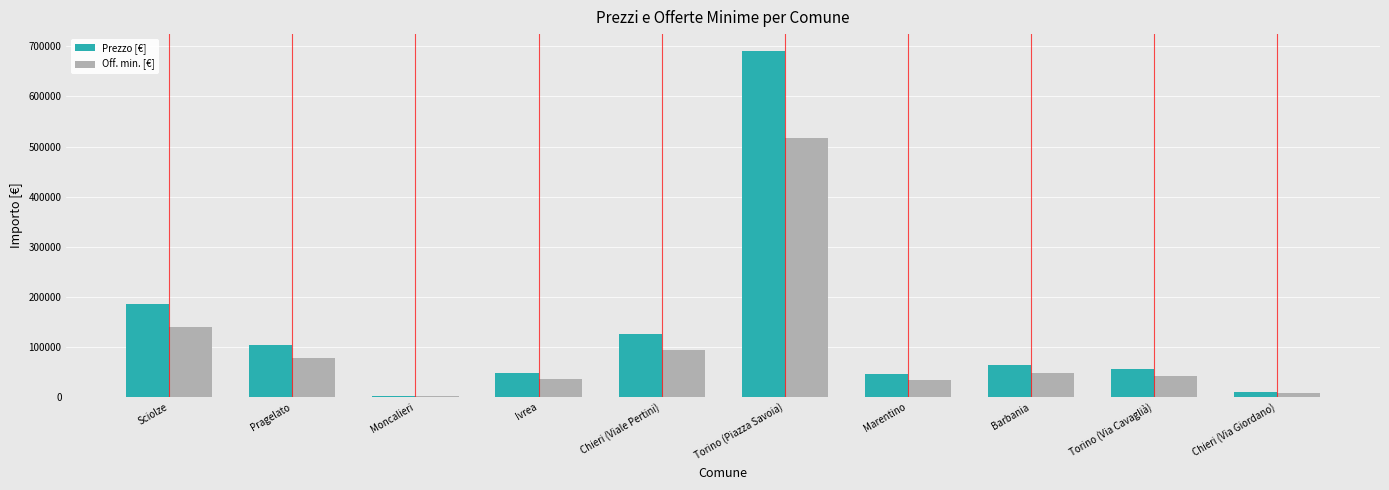

What is the greatest value displayed?

690000